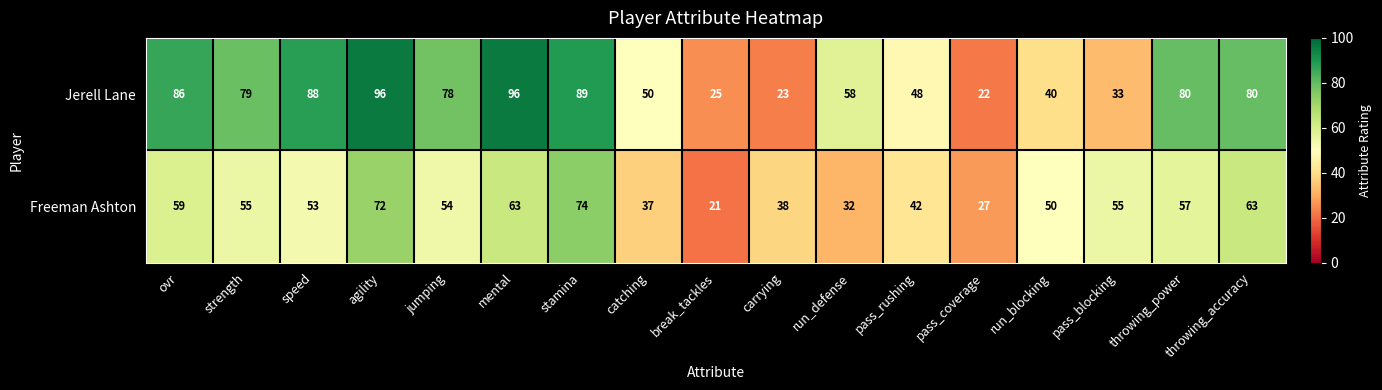

Which label corresponds to the smallest value in the chart?

break_tackles